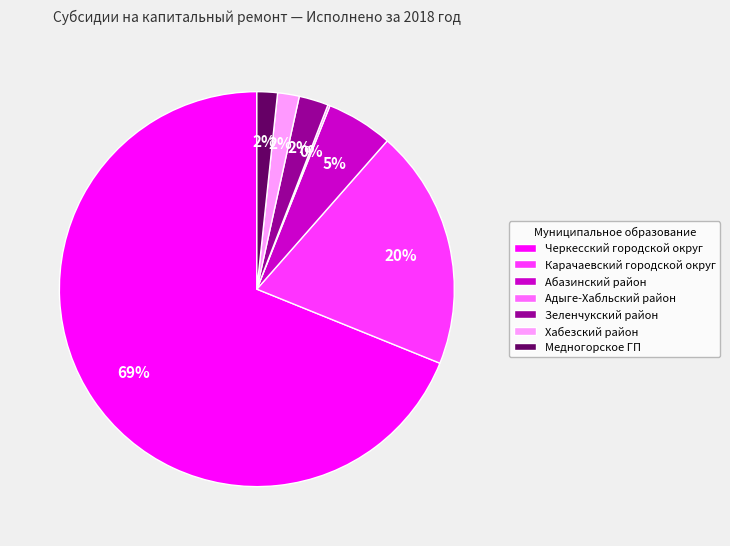

Combined, do Абазинский район and Зеленчукский район account for over 50%?

No